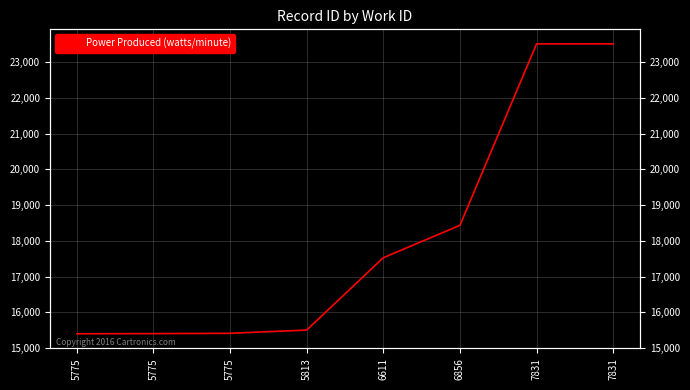

Which has a higher value, 5813 or 6856?

6856